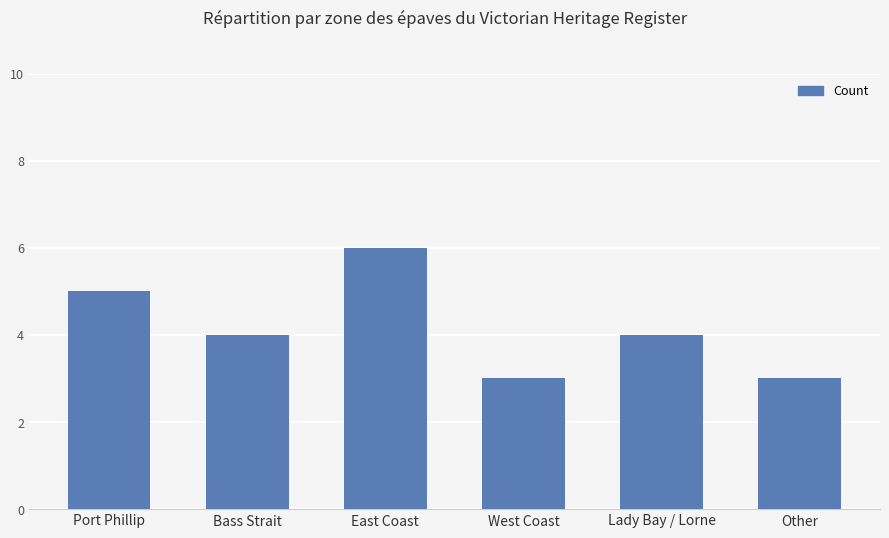

What is the label of the 5th bar from the left?

Lady Bay / Lorne